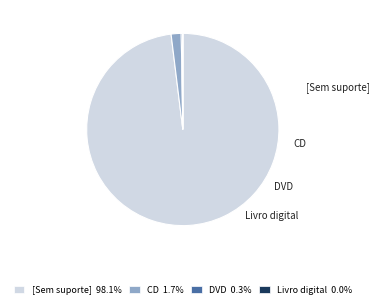

To the nearest percent, what is the combined percentage of Livro digital and CD?

2%